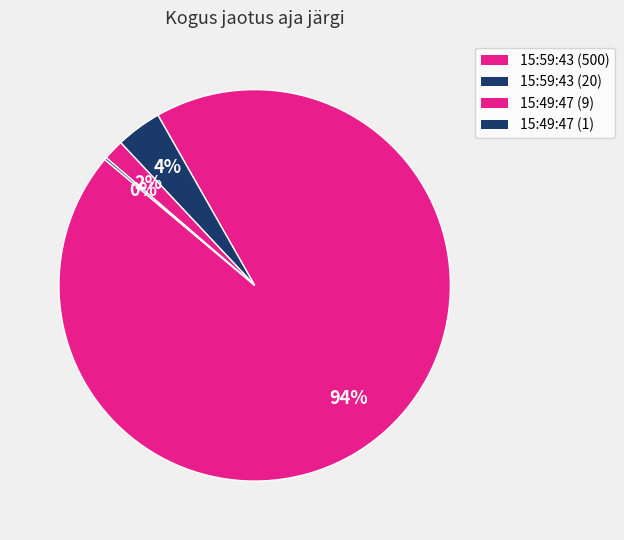

To the nearest percent, what is the combined percentage of 15:49:47 (1) and 15:49:47 (9)?

2%